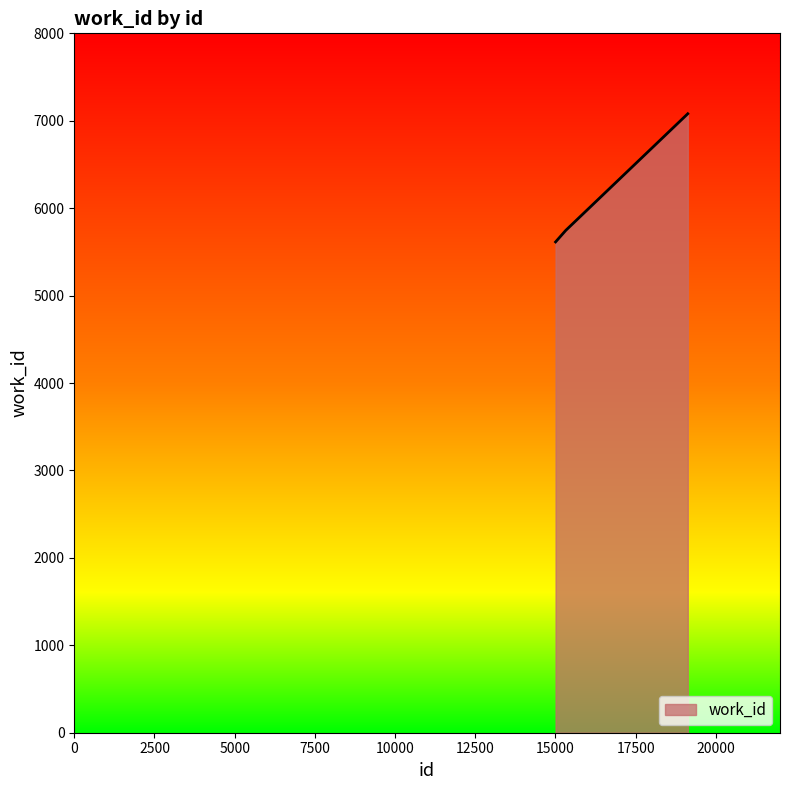

What is the smallest value displayed?

5614.0